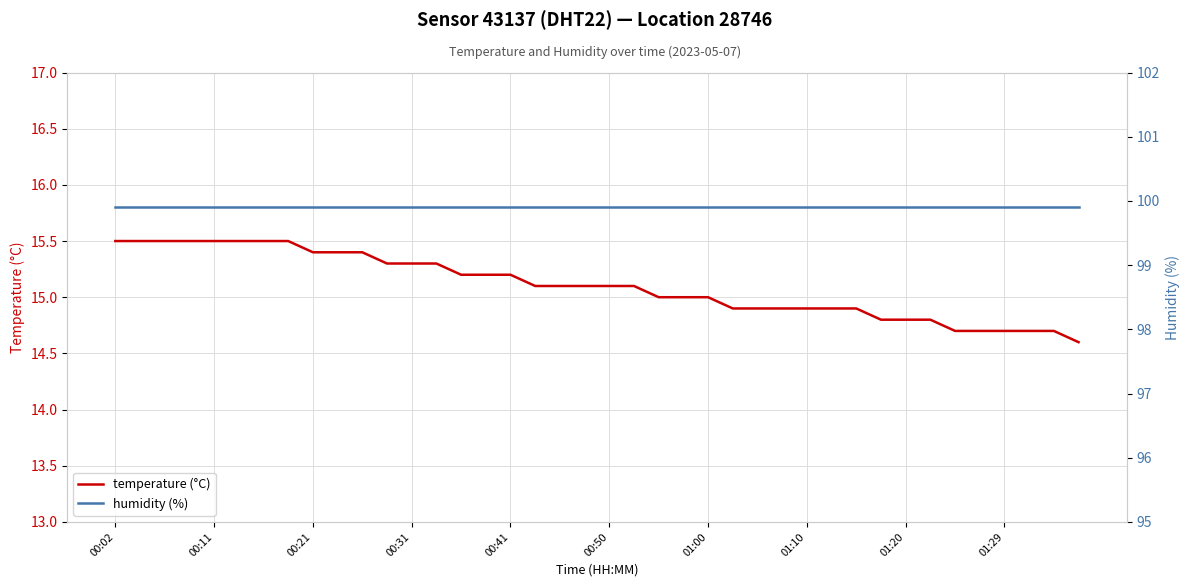

True or false: temperature (°C) has a value of 23.7 at 01:10.

False